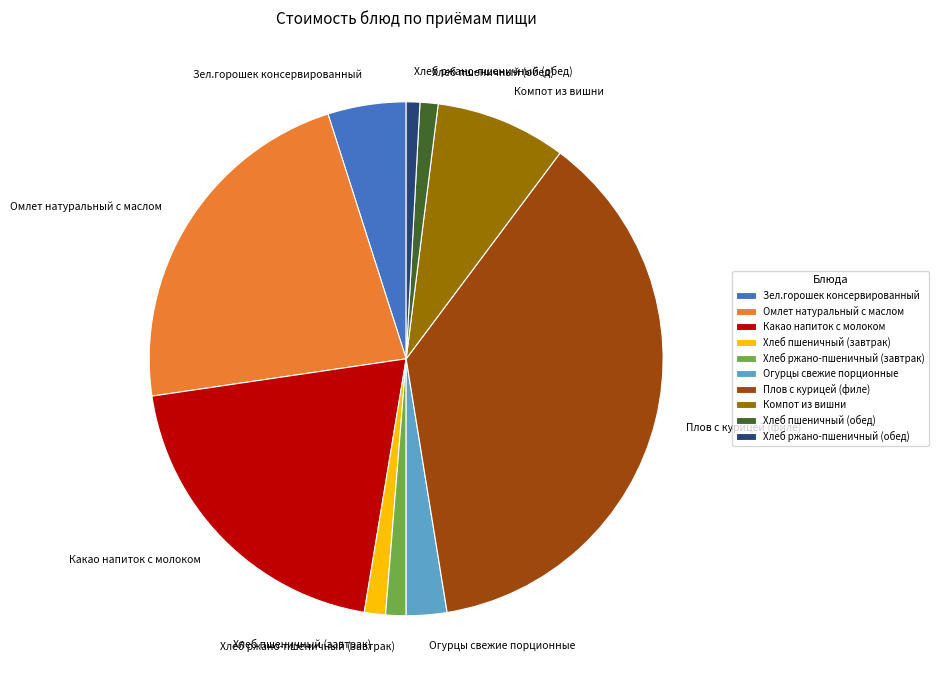

How many segments does this pie chart have?

10